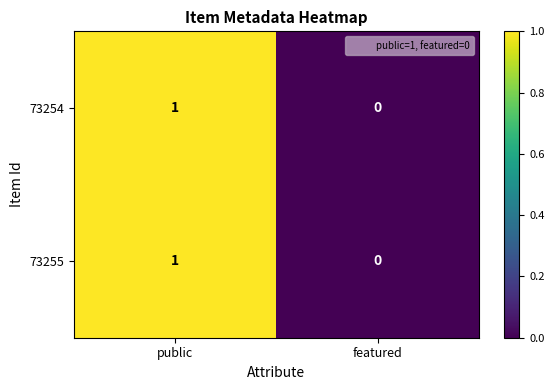

At which label is 73255 closest to 0?

featured